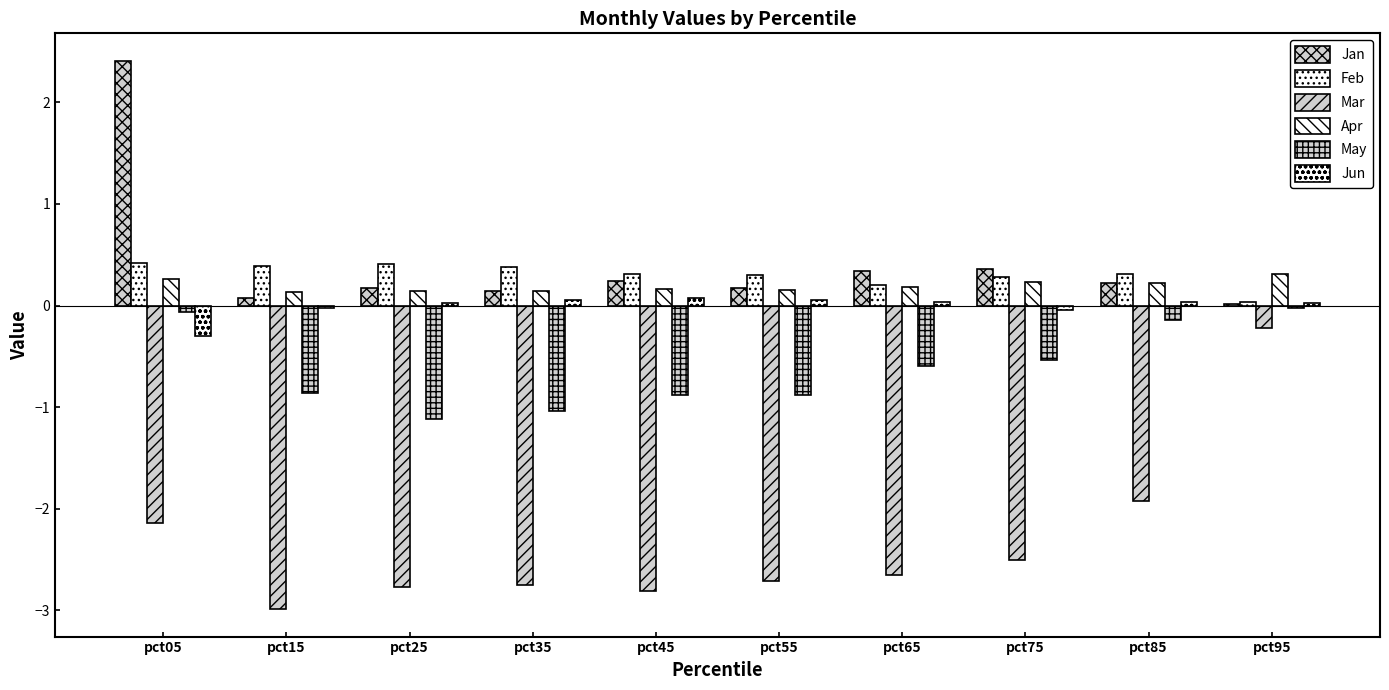

How many groups of bars are there?

10